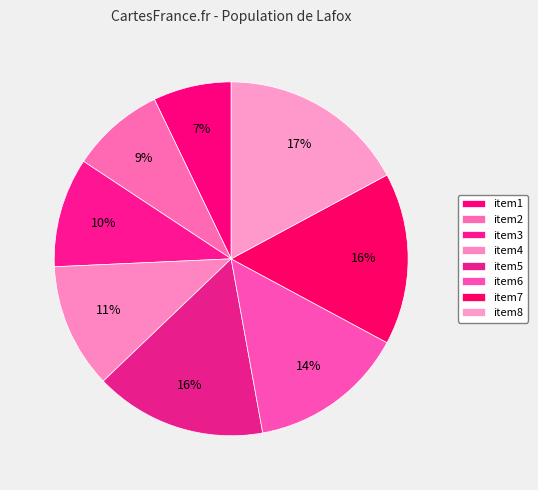

The item7 slice represents 16% of the pie. True or false?

True